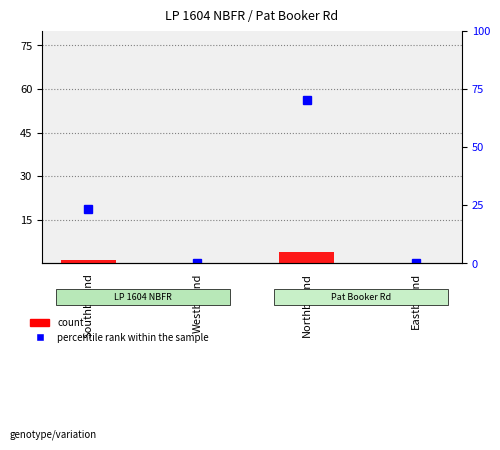

Is it true that the value at Northbound is 6?

False